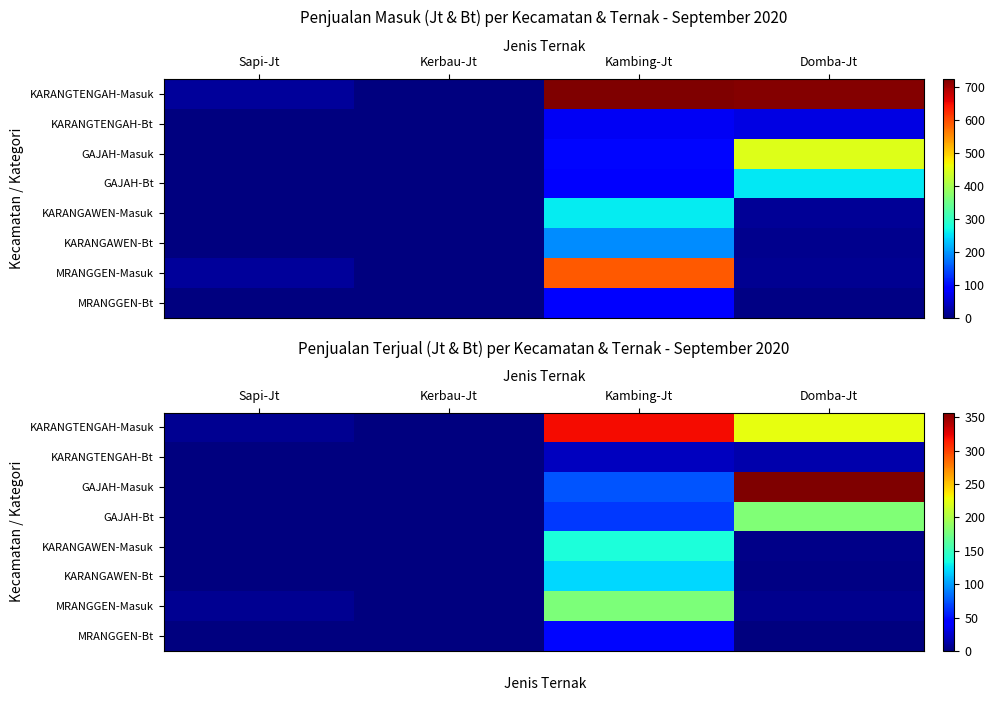

At which label does MRANGGEN-Masuk reach its minimum?

Kerbau-Jt